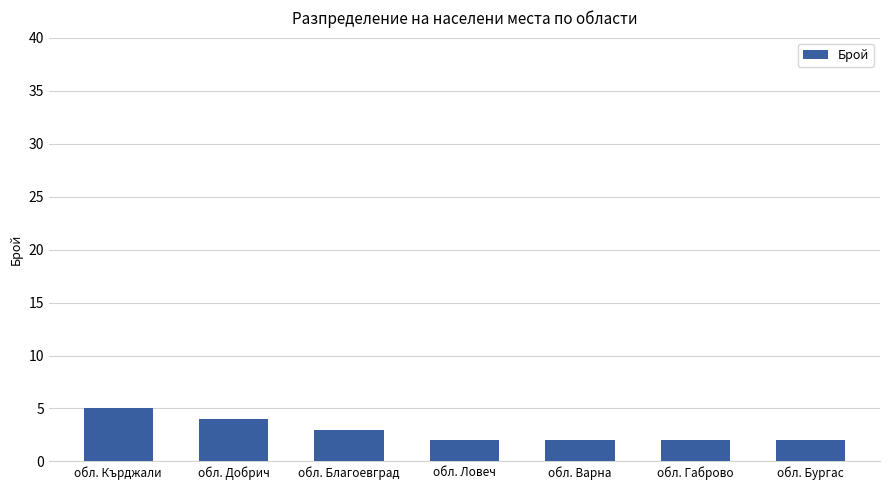

What is the sum of all values?

20